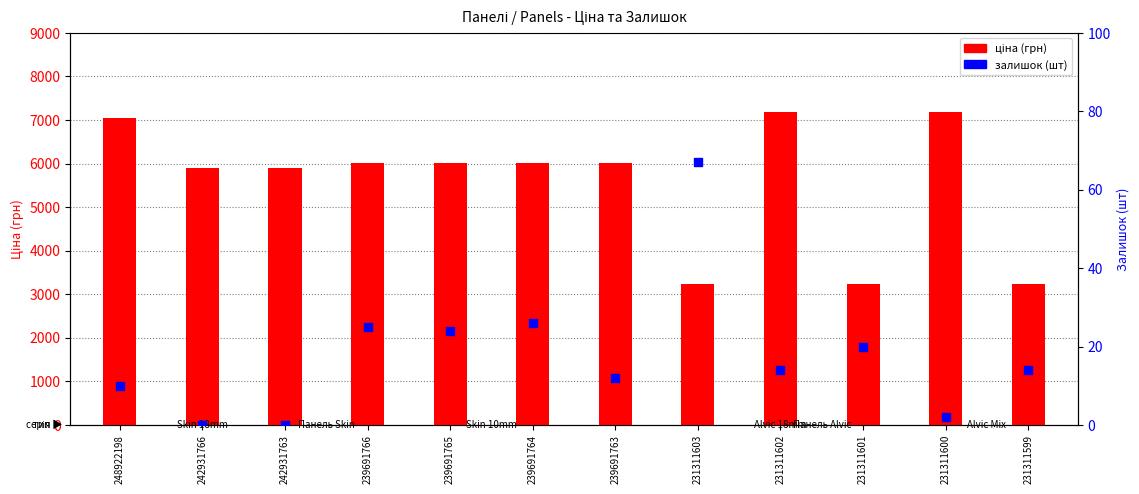

Which series reaches the maximum Y coordinate?

ціна (грн)